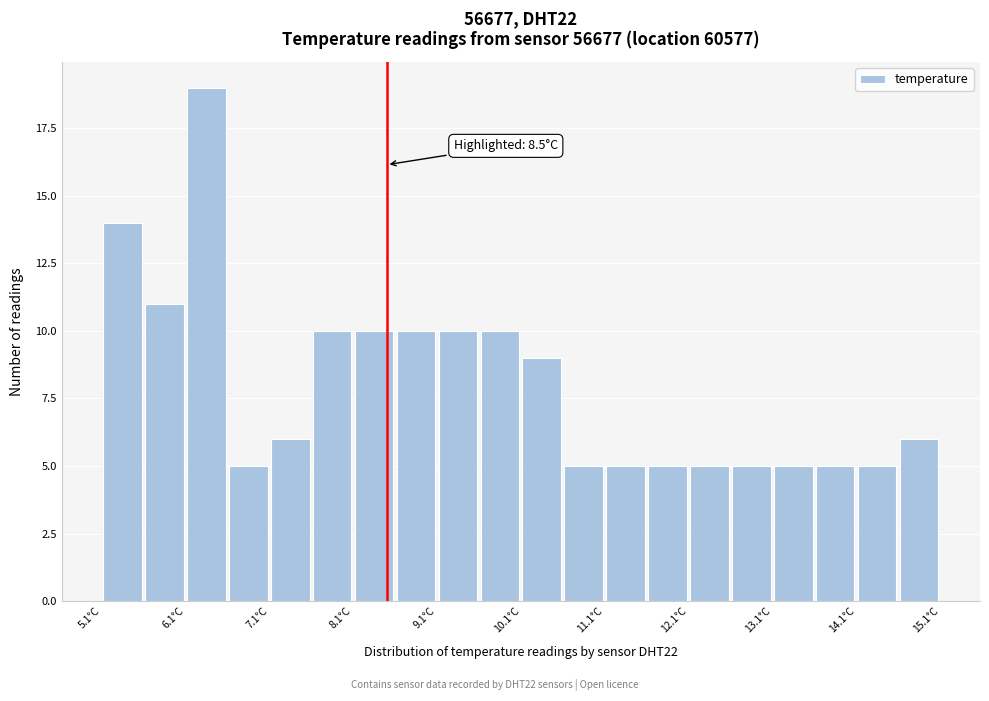

Over which range of the x-axis is the bar tallest?

6.1 to 6.6